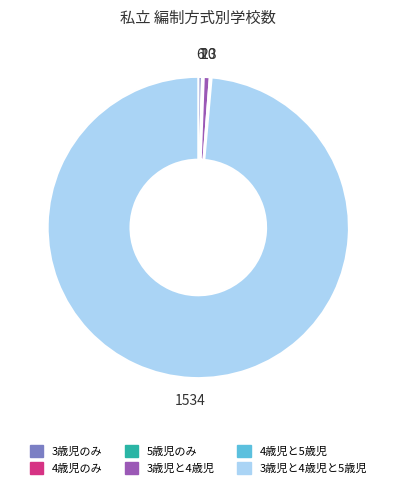

Is there any slice that represents more than half of the pie?

Yes